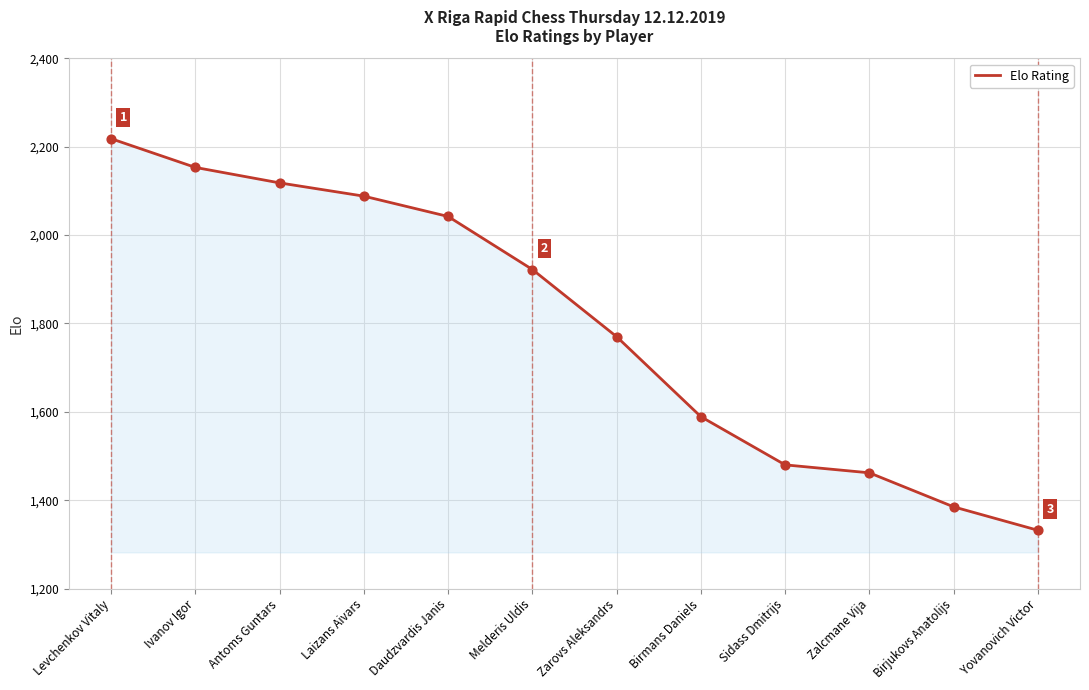

What is the change in value from Laizans Aivars to Birjukovs Anatolijs?

-703